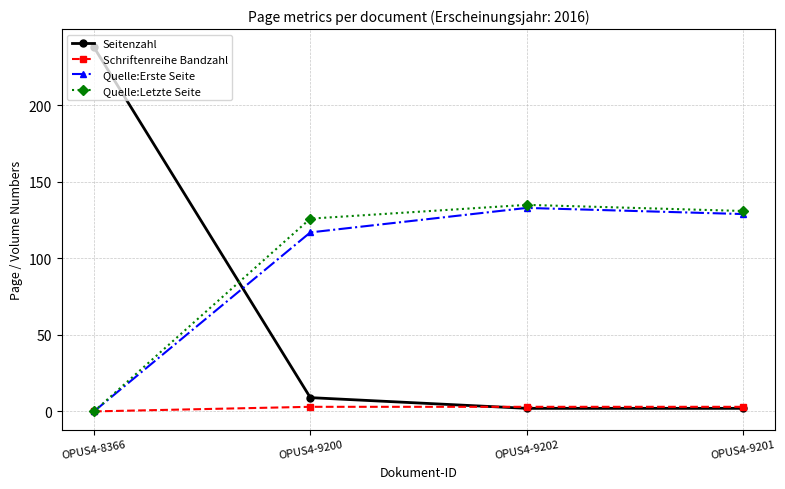

What is the highest value of the Quelle:Letzte Seite series?

135